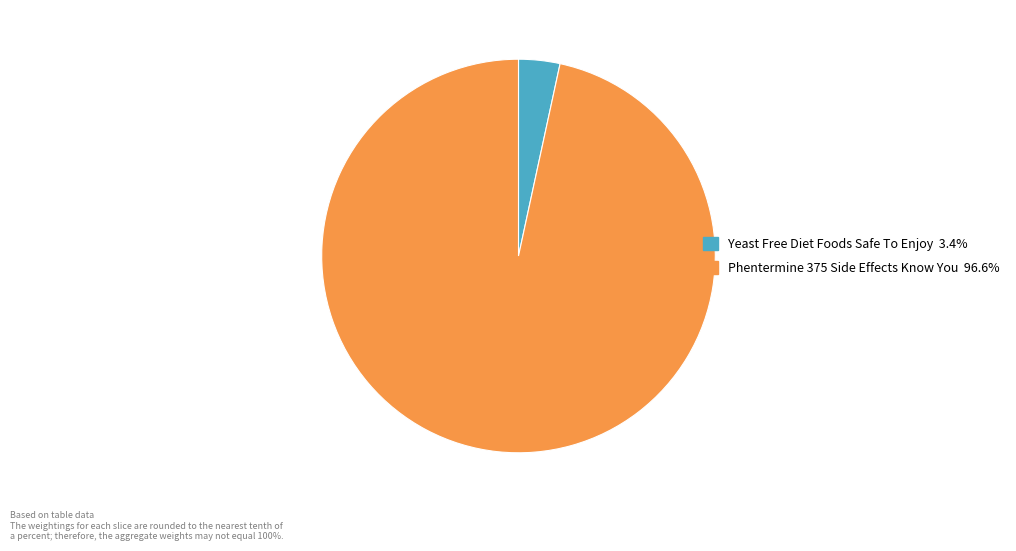

Rank the categories by value from lowest to highest.

Yeast Free Diet Foods Safe To Enjoy, Phentermine 375 Side Effects Know You